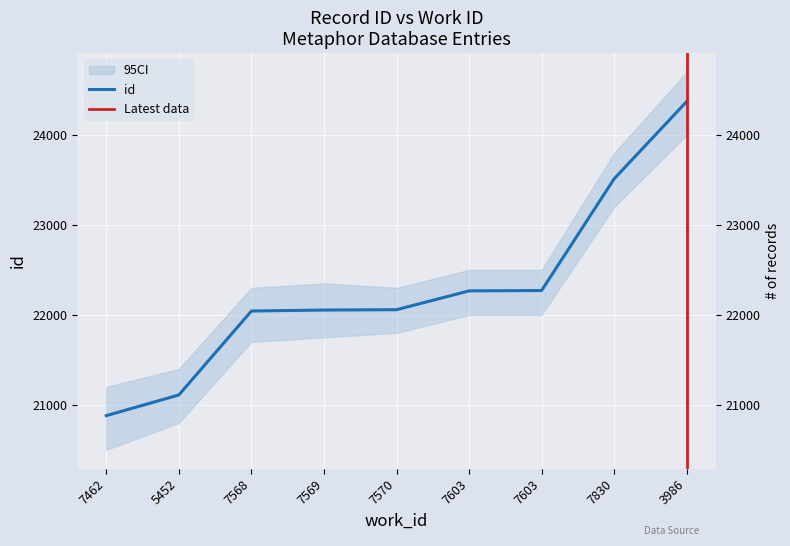

What is the label of the 6th point from the left?

7603